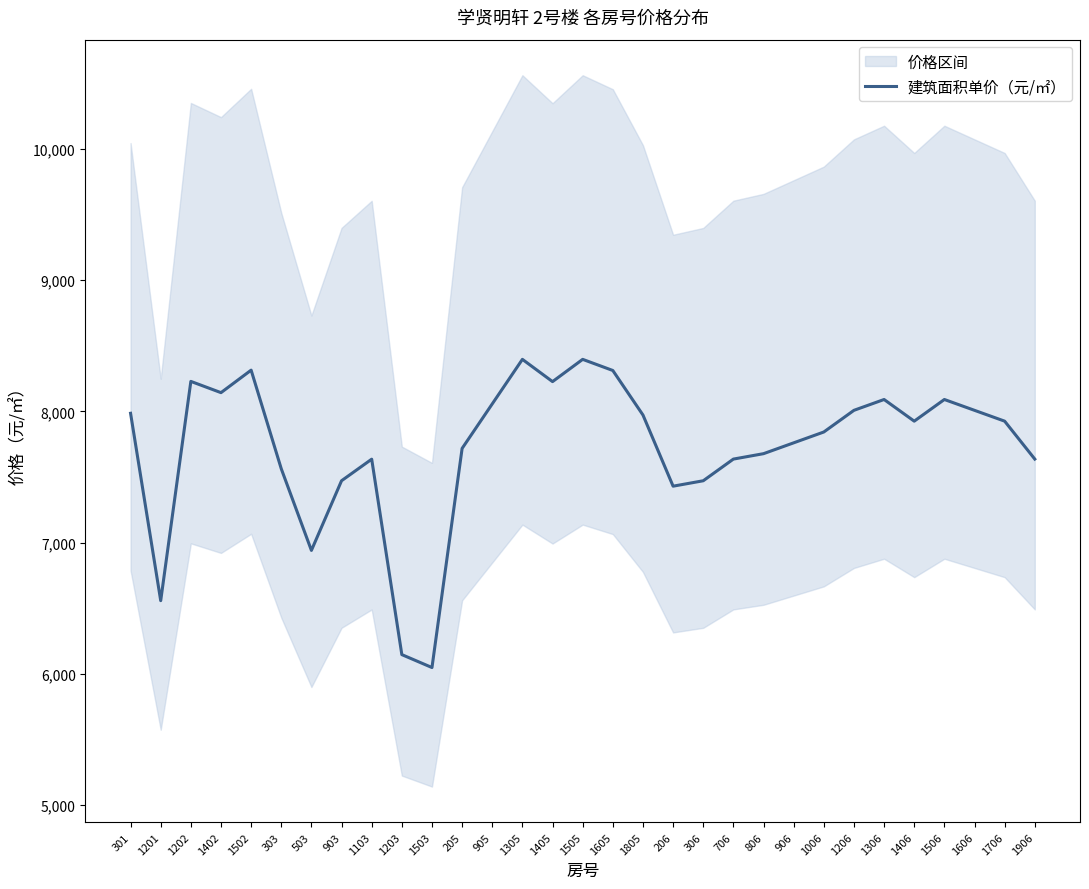

What is the value of the 8th point from the left?

7472.0